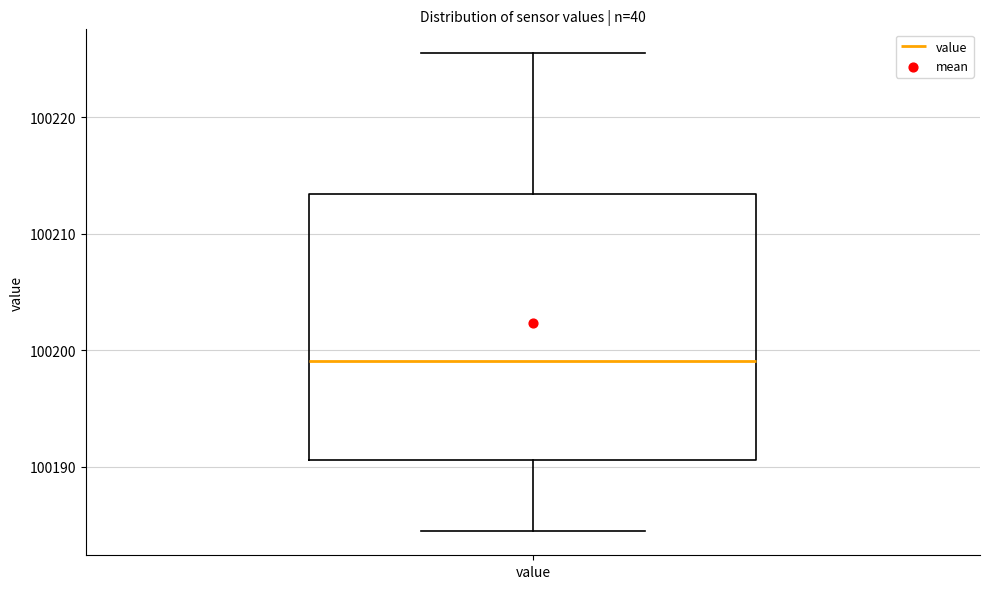

Where is the upper edge of the box for value on the y-axis? The values are not printed on the chart, so give them approximately, as read against the axis.

100213